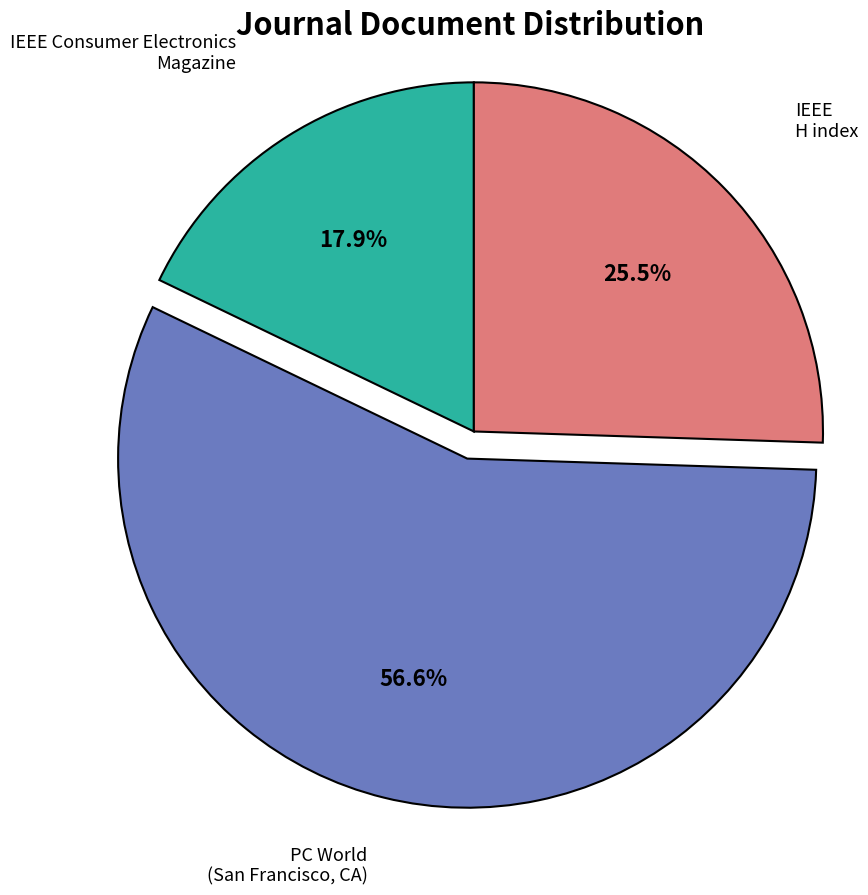

Which has a higher value, IEEE Consumer Electronics Magazine or IEEE H index?

IEEE H index